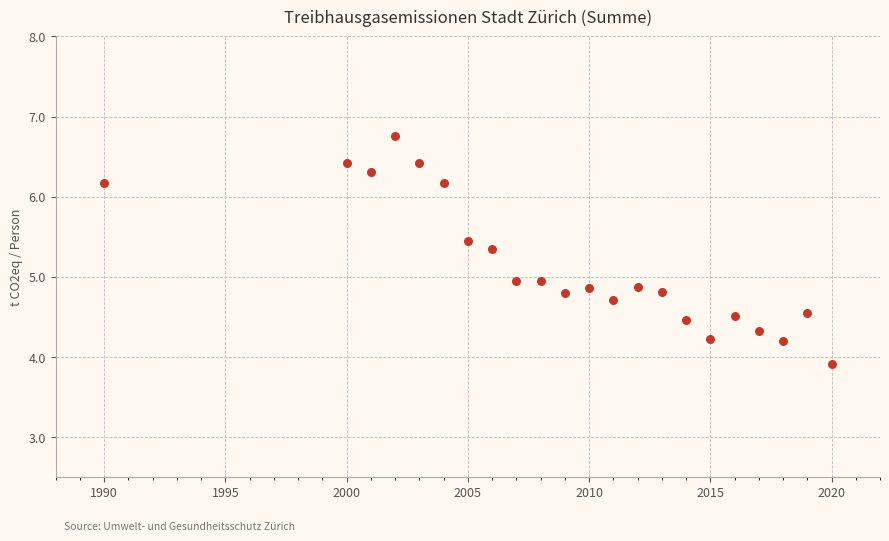

What is the range of X values (max minus min)?

30.0